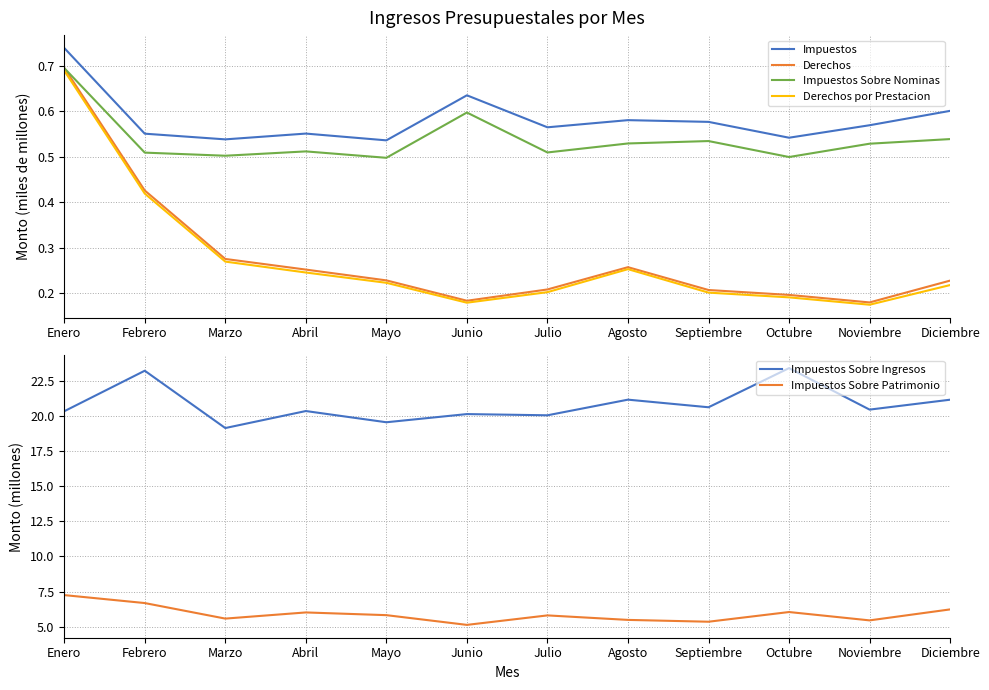

Which series has the widest spread of values?

Impuestos Sobre Ingresos